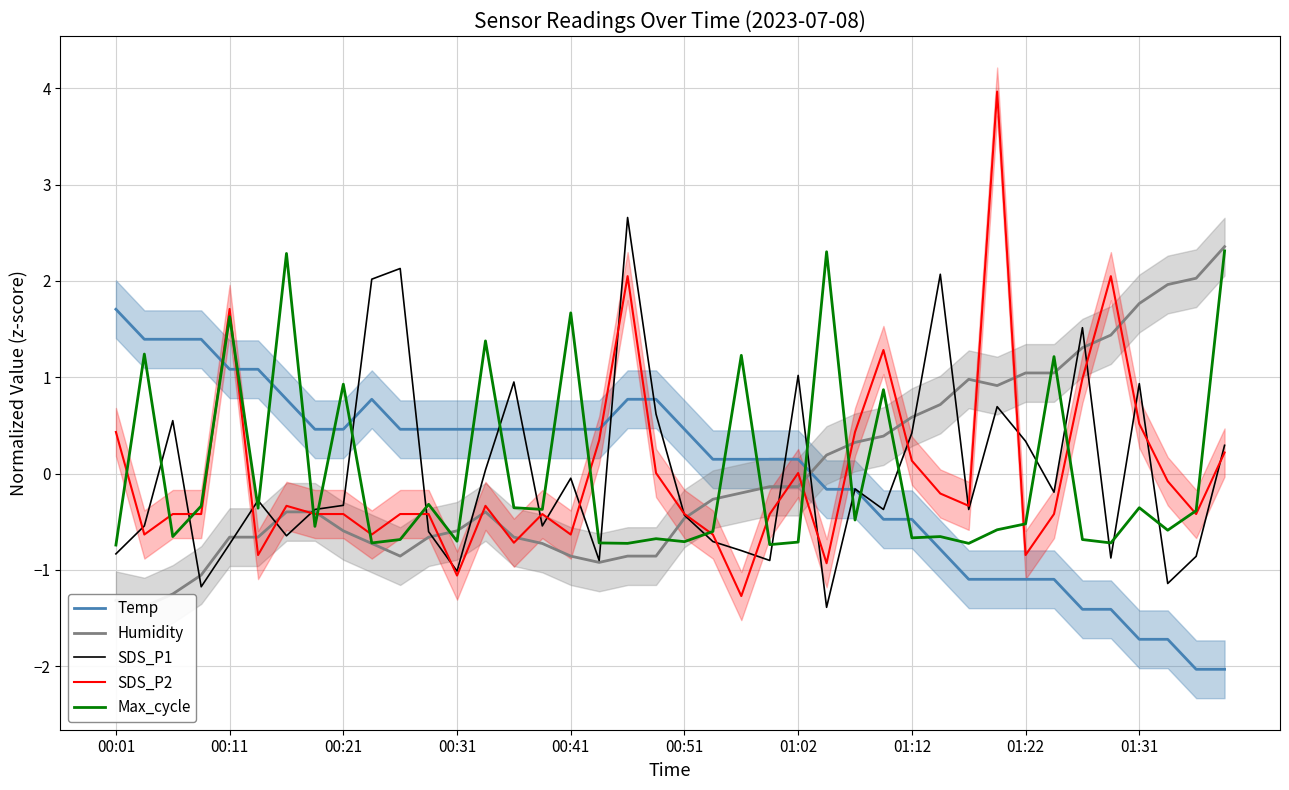

How many negative values does the Max_cycle series have?

29